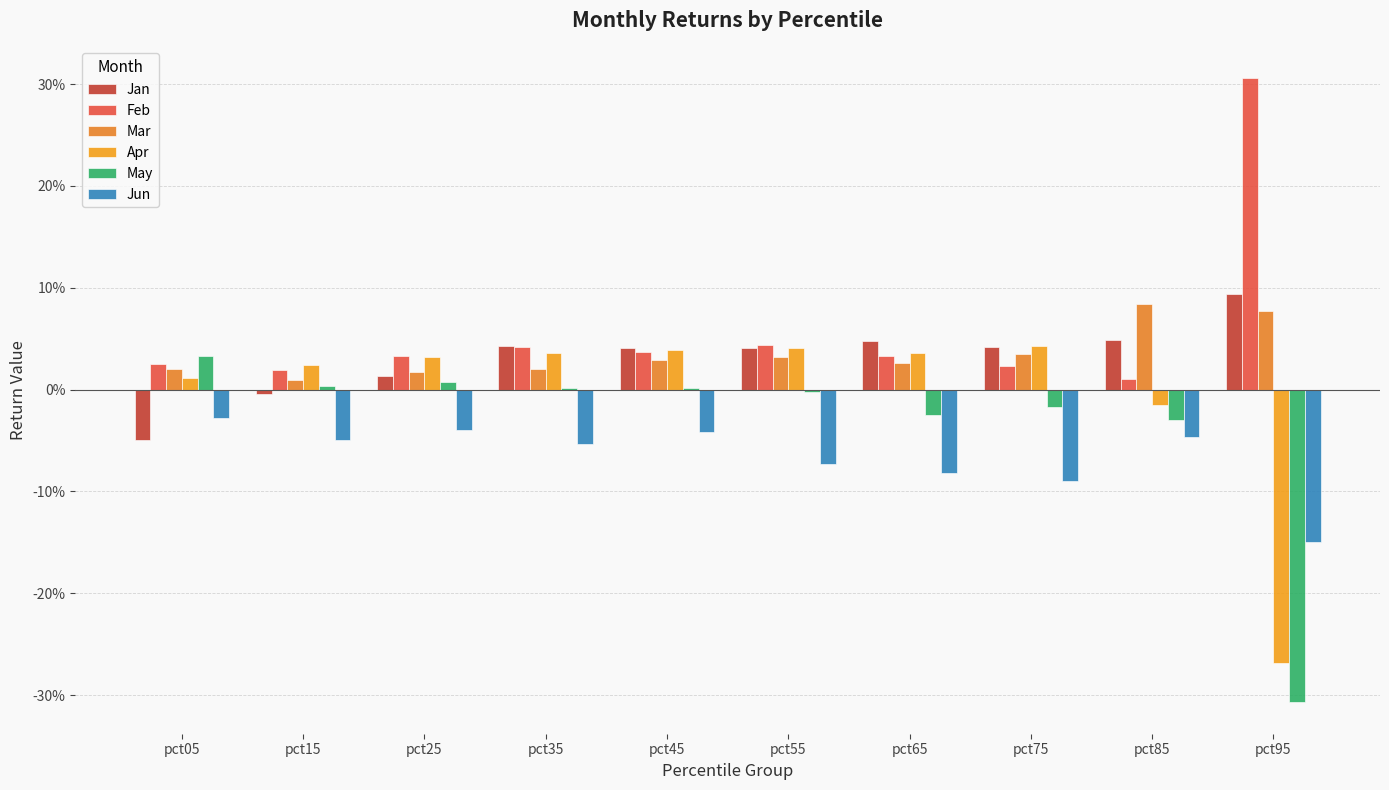

Are the bars grouped side by side (vs. stacked)?

Yes